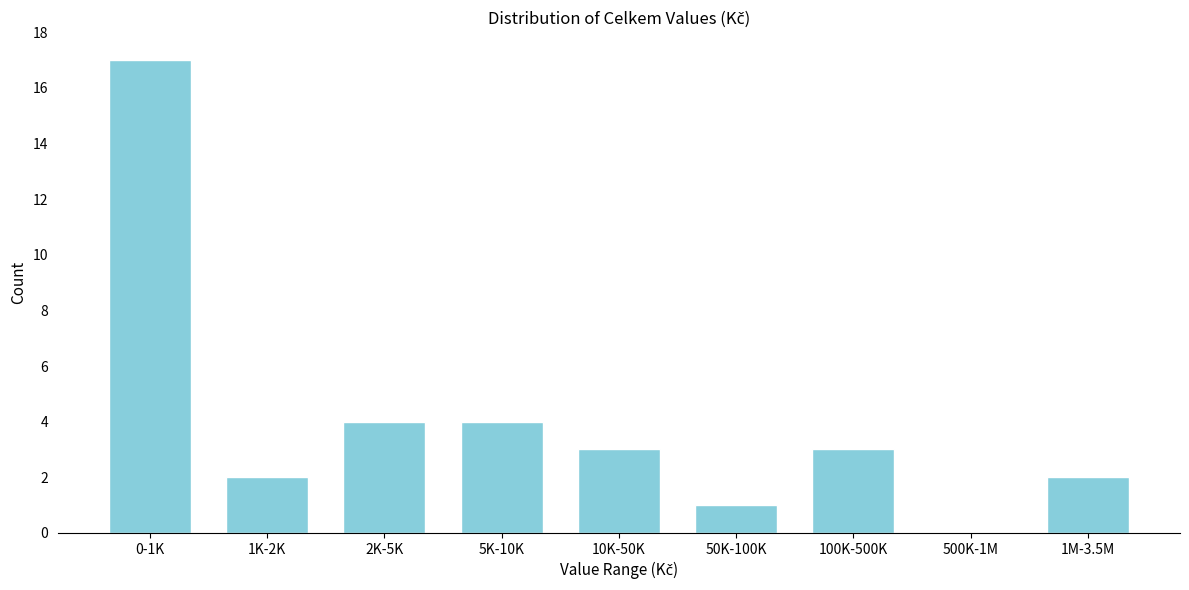

Reading left to right, transcribe all the data shown in this chart.

0-1K=17	1K-2K=2	2K-5K=4	5K-10K=4	10K-50K=3	50K-100K=1	100K-500K=3	500K-1M=0	1M-3.5M=2